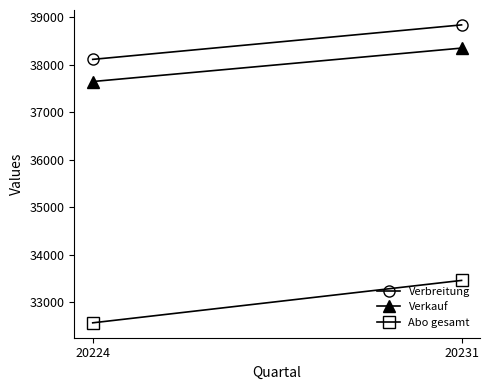

The Verbreitung series shows 61974 at 20231. True or false?

False